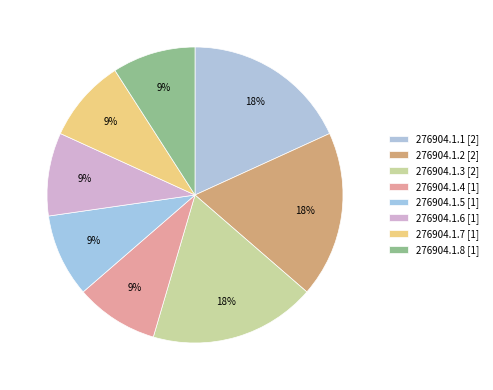

Combined, do 276904.1.3 and 276904.1.5 account for over 50%?

No